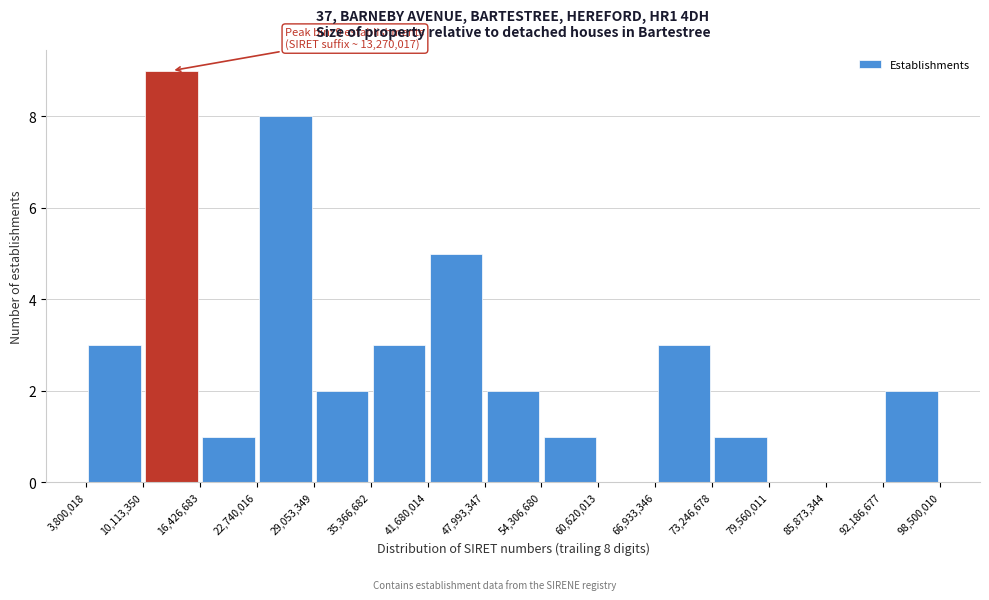

Over which range of the x-axis is the bar tallest?

10,113,350 to 16,426,683